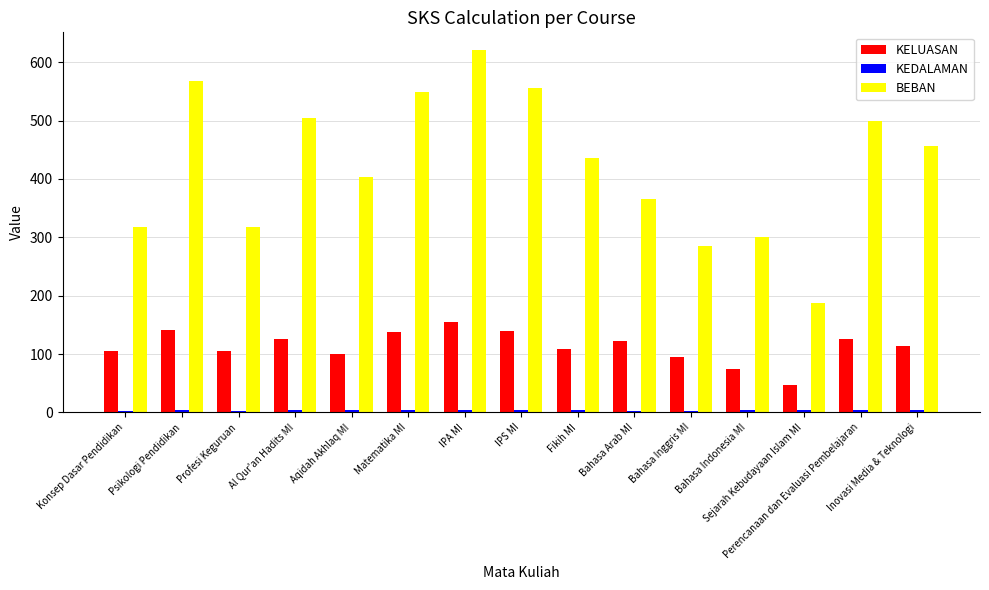

What is the sum of all BEBAN values?

6367